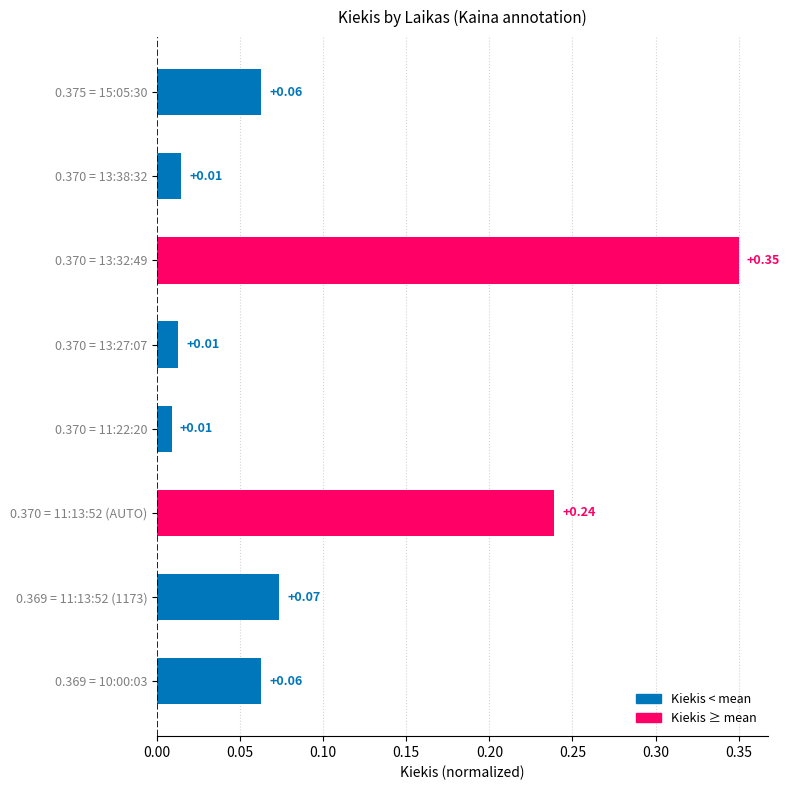

What is the sum of the values at 0.370 = 13:32:49 and 0.369 = 10:00:03?

0.4